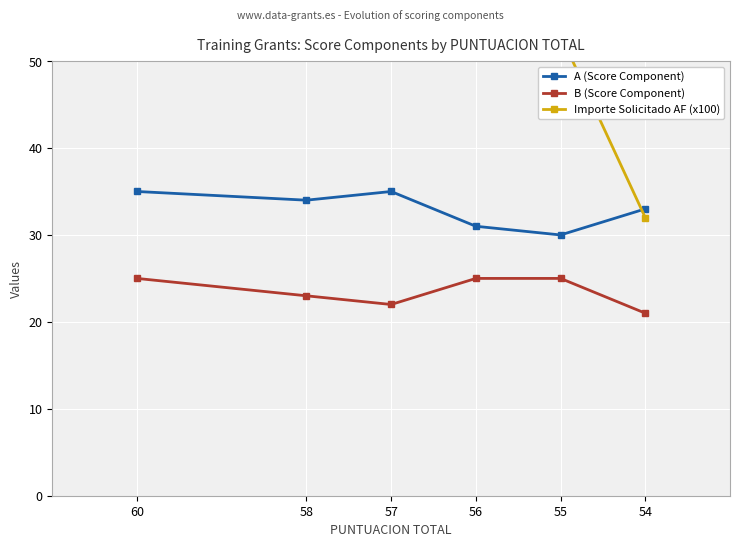

True or false: B (Score Component) has a value of 25 at 56.

True